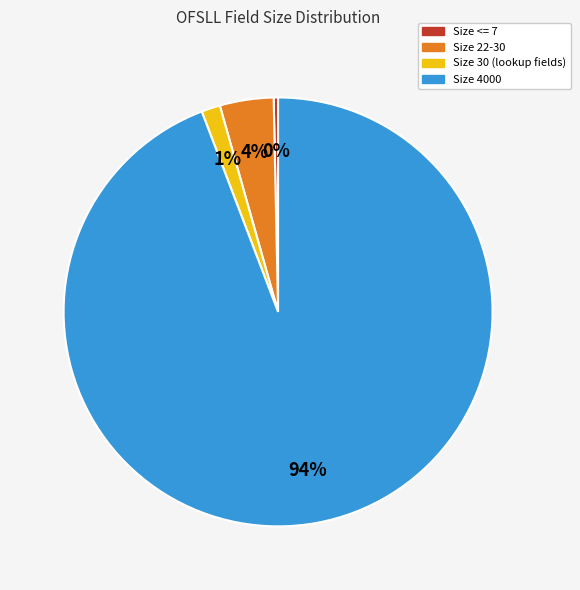

Is there a majority slice in this chart?

Yes